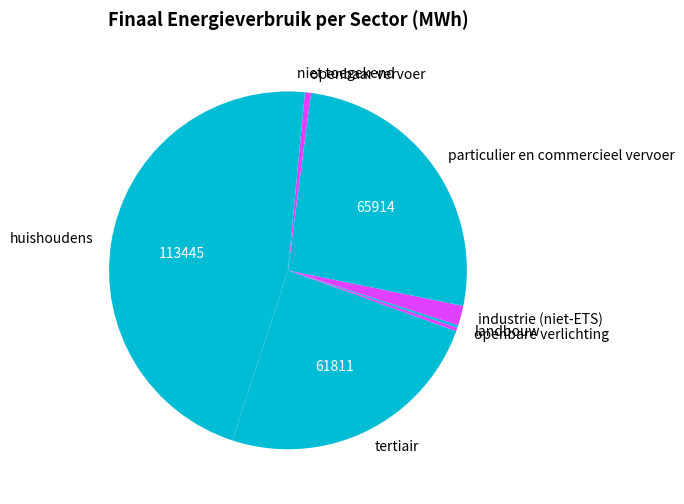

Do industrie (niet-ETS) and tertiair together represent more than half of the pie?

No